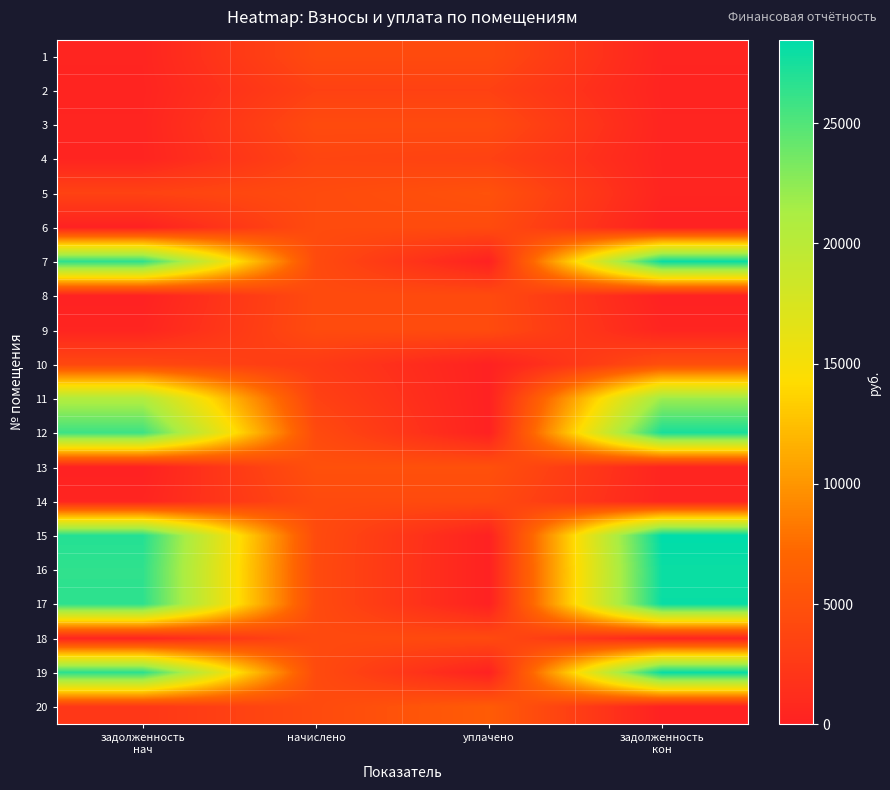

What is the spread (max minus min) of values at начислено?

2258.0